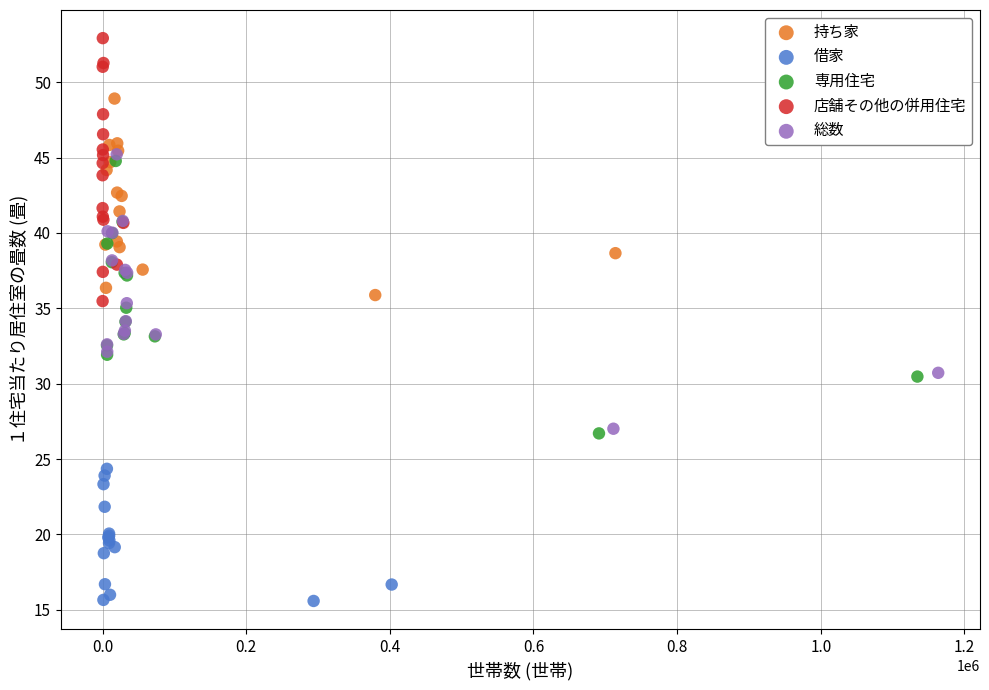

Which series contains the lowest Y value?

借家